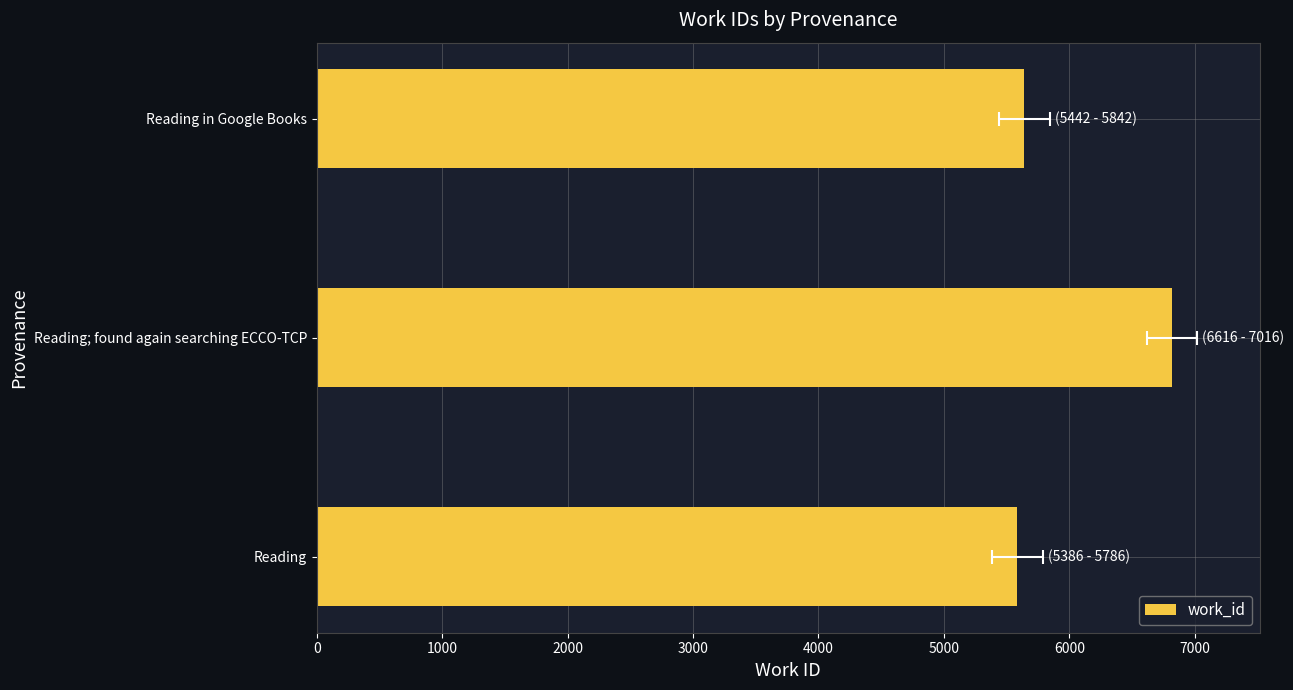

What is the value of the 3rd bar from the left?

5642